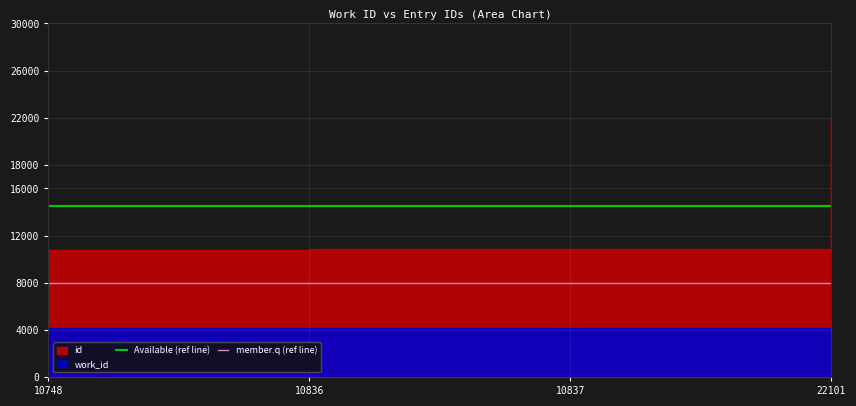

Between 10748 and 10836, which is larger?

10748